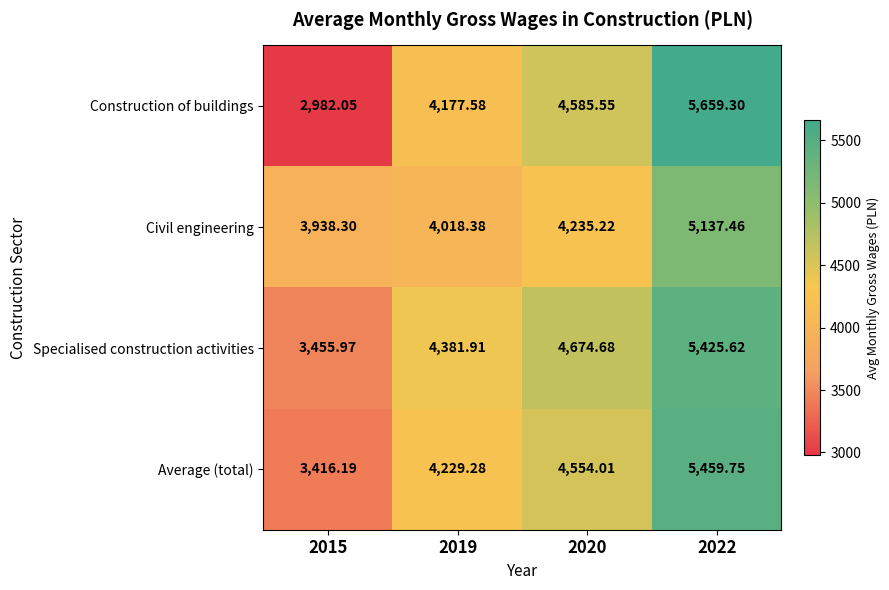

Which series has the largest range (max minus min)?

Construction of buildings